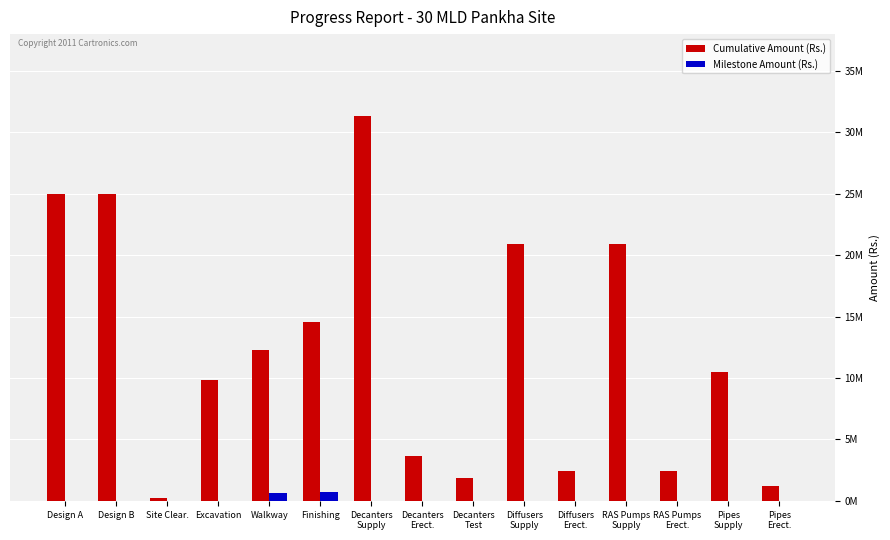

At which label does Cumulative Amount (Rs.) reach its peak?

Decanters
Supply